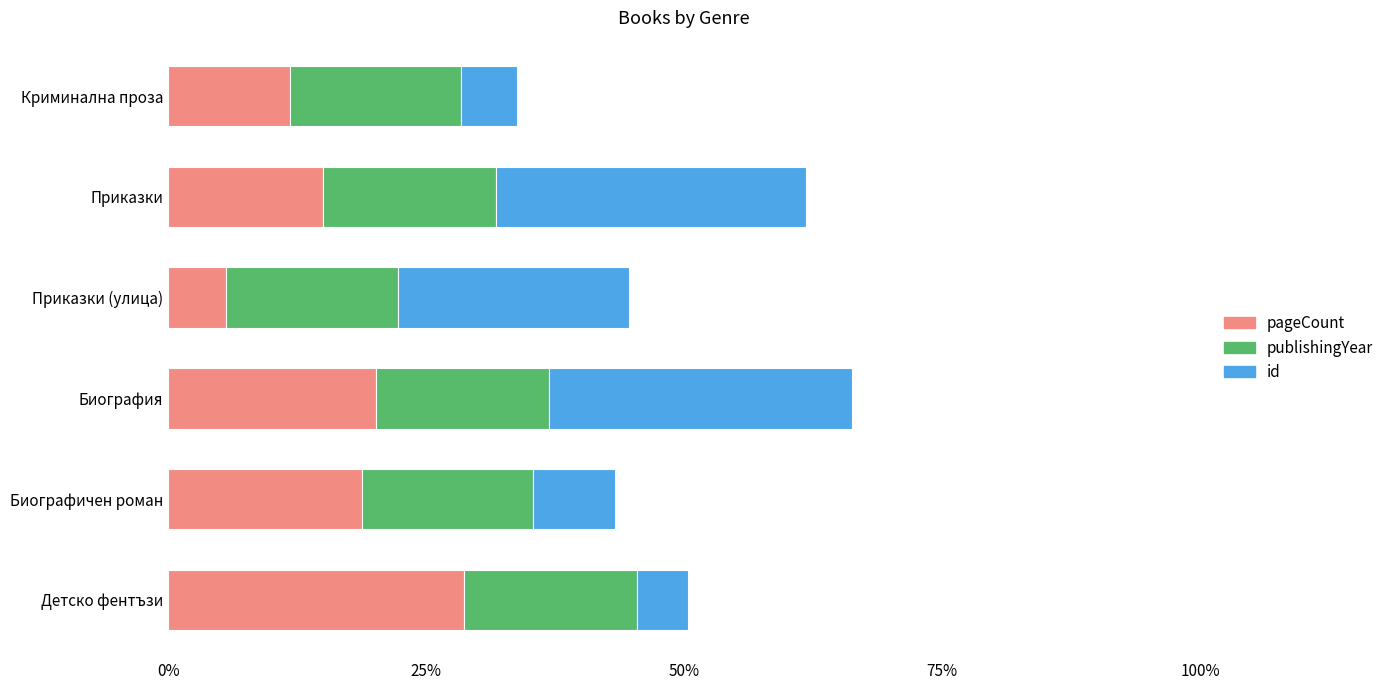

What is the total value across all series at Детско фентъзи?

50.3